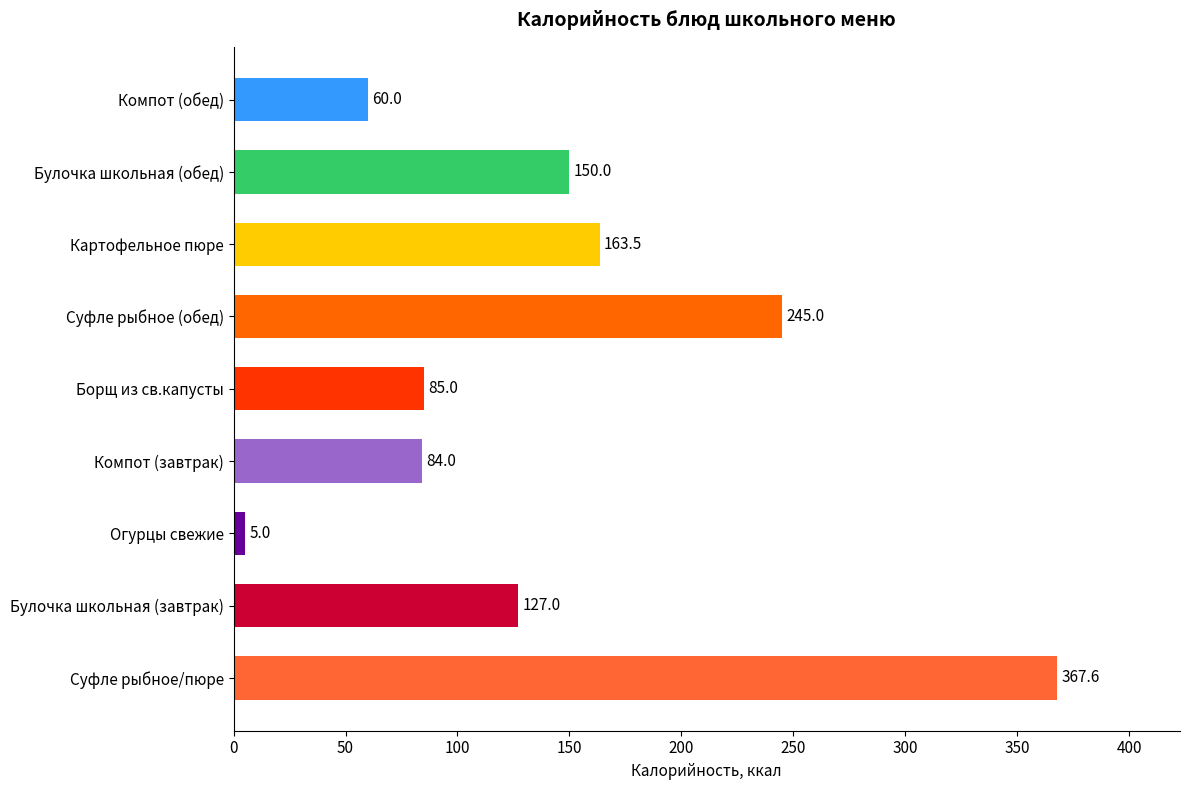

The chart shows a value of 84.0 at Компот (завтрак). True or false?

True